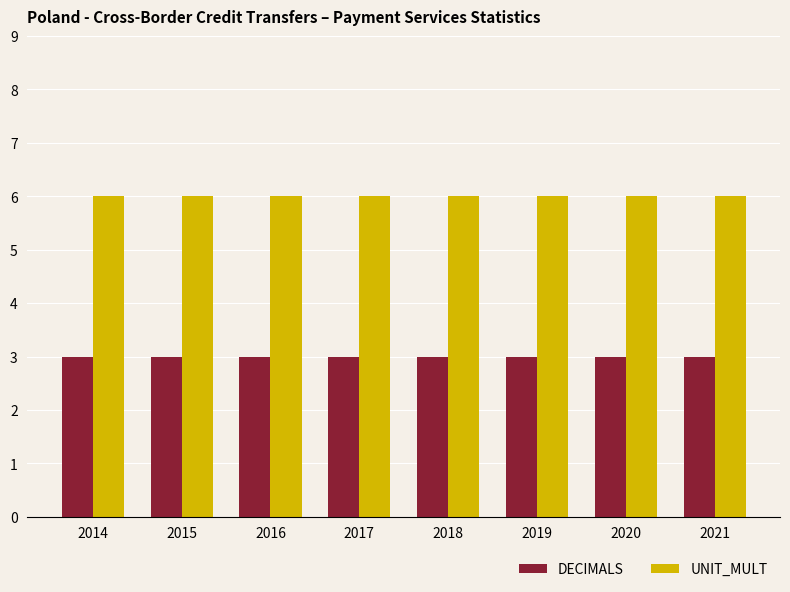

List the series in order of their overall mean, highest first.

UNIT_MULT, DECIMALS